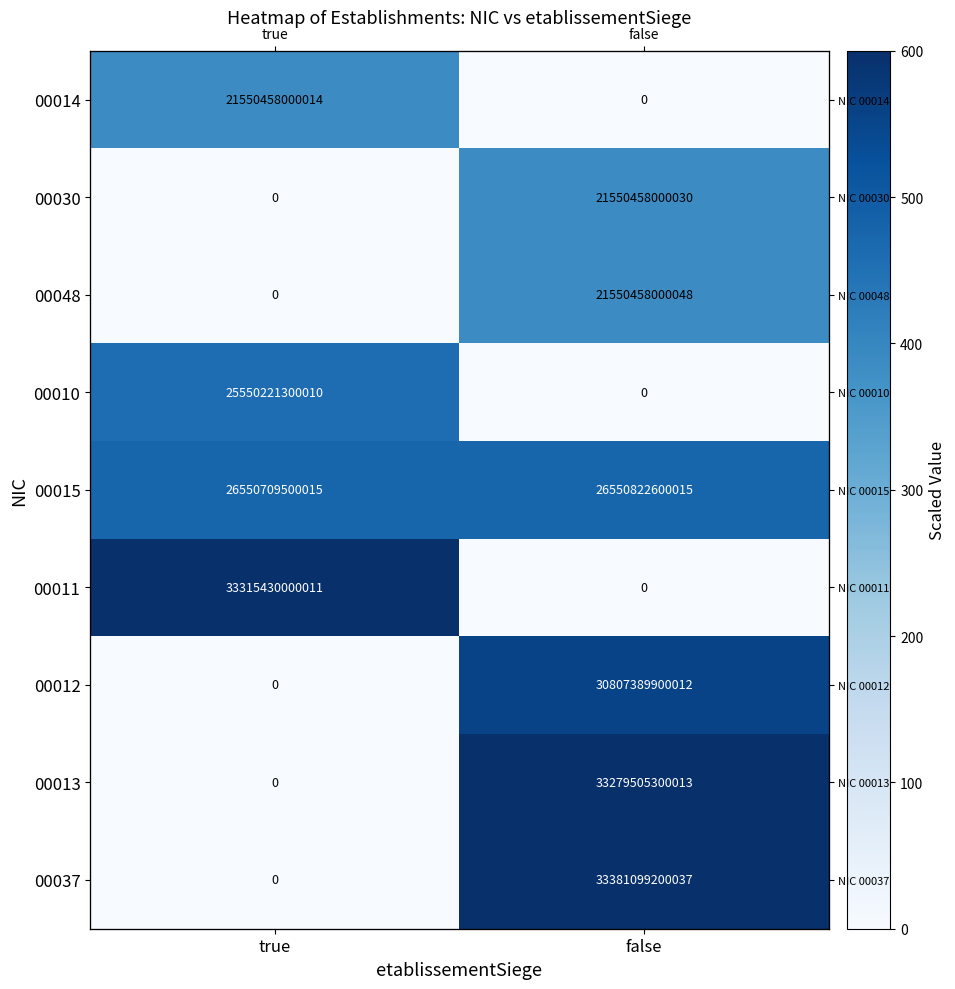

Rank the categories by 00014 value from highest to lowest.

true, false